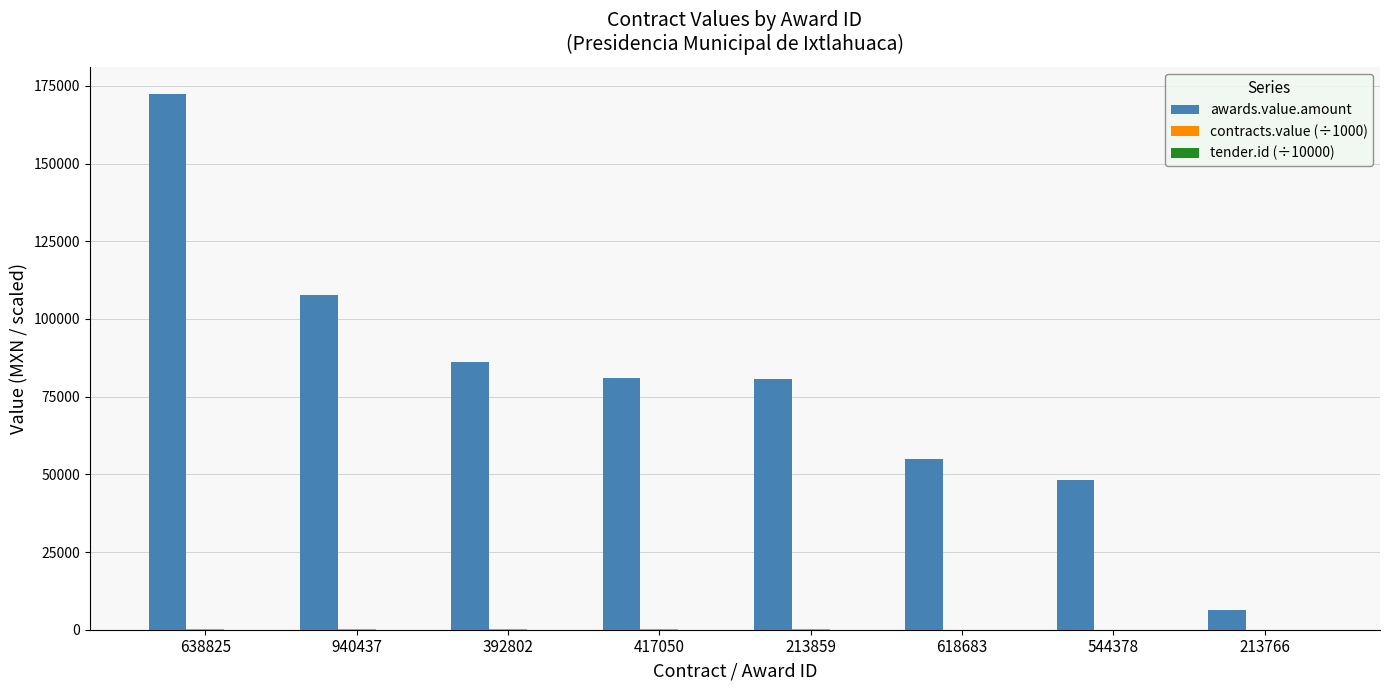

The value of awards.value.amount at 213859 is 80732.8. True or false?

True